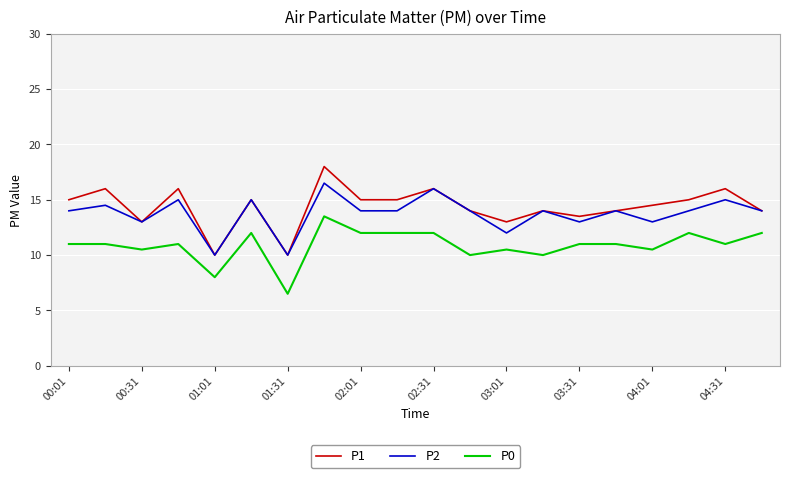

Which series has the widest spread of values?

P1